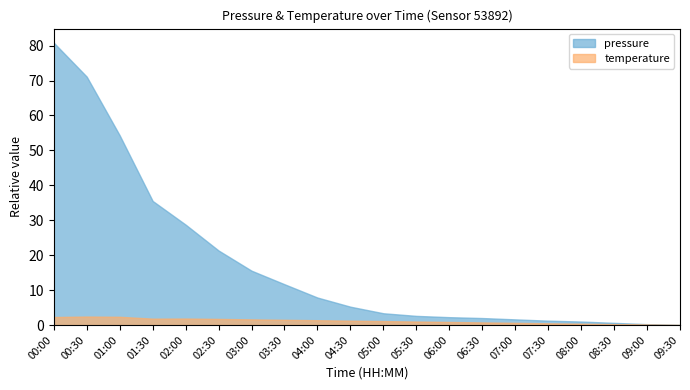

Between 02:00 and 07:00, which series saw the biggest shift?

pressure